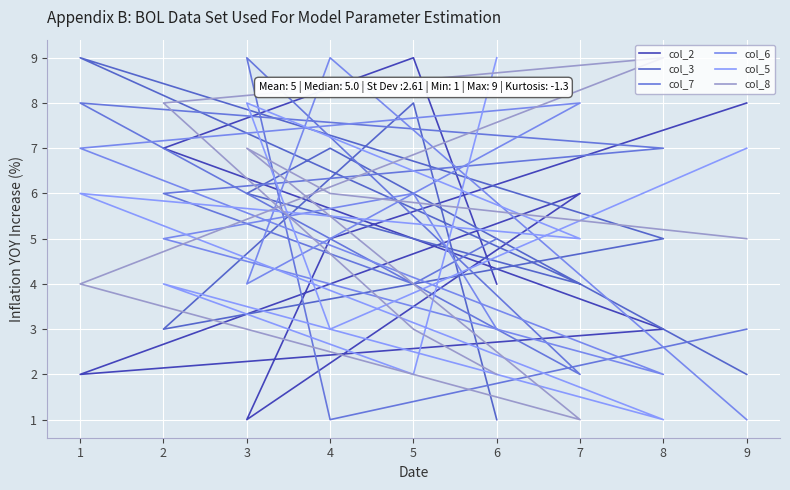

Count the number of data series in this chart.

6